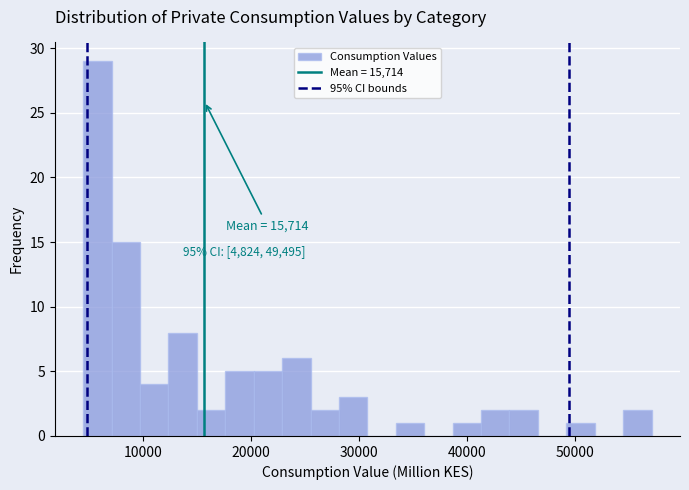

Read against the x-axis, roughly where is the centre of the tallest bar?

6000